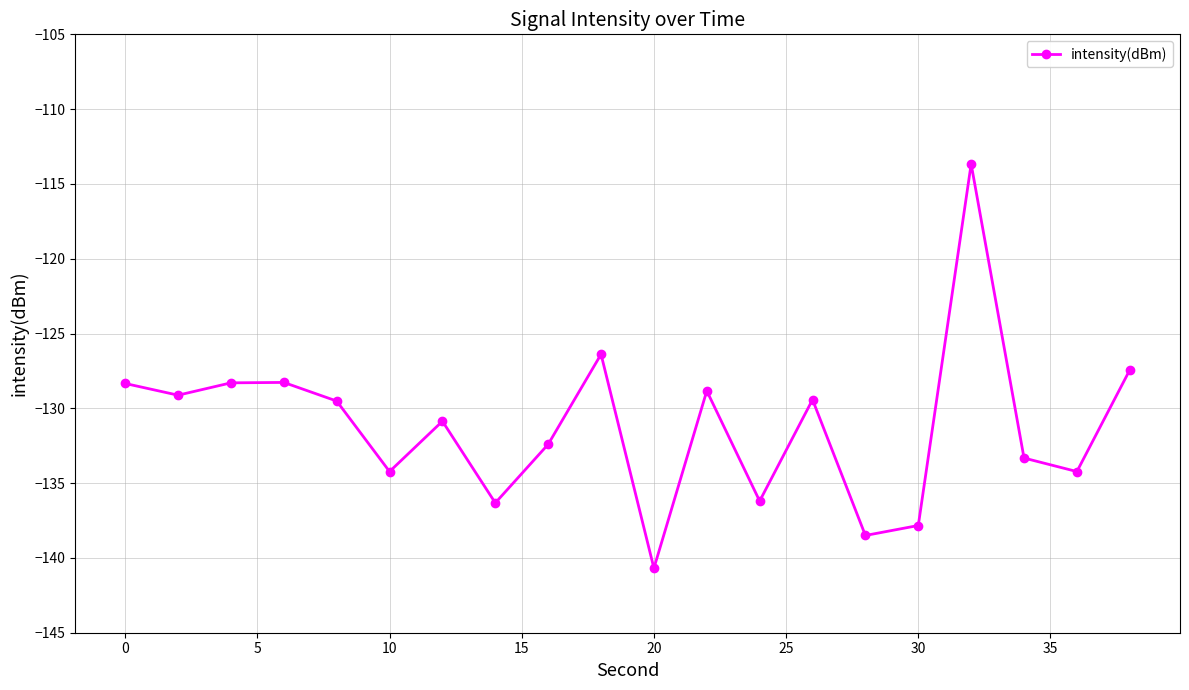

How many distinct data groups are displayed?

1